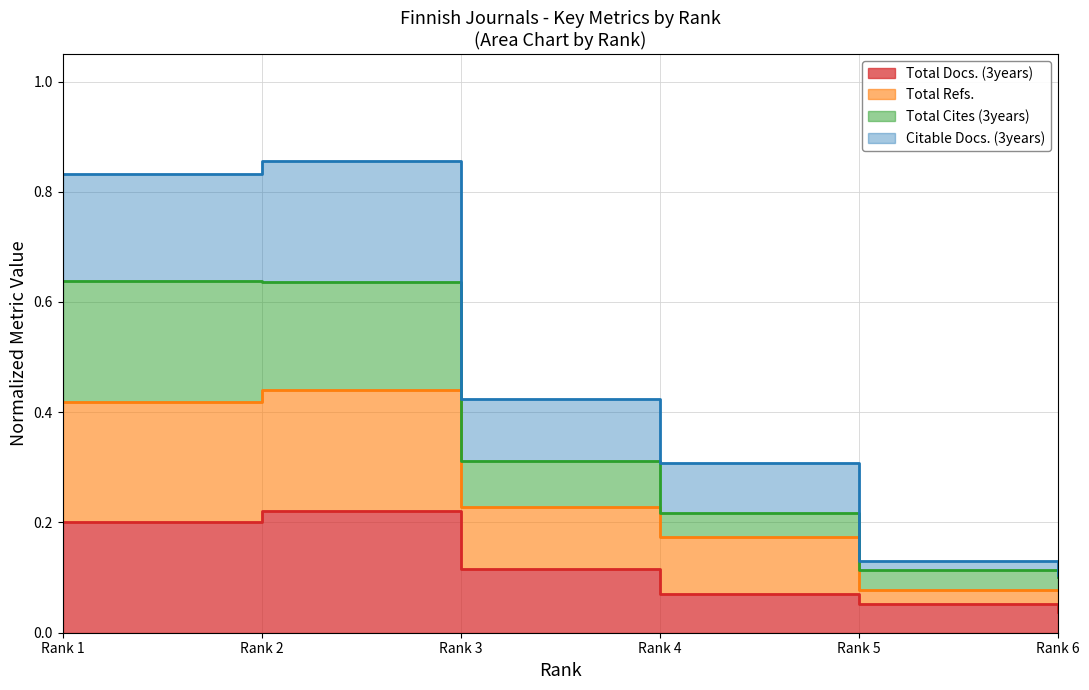

Is the value of Total Refs. at Rank 6 greater than the value of Citable Docs. (3years) at Rank 6?

No